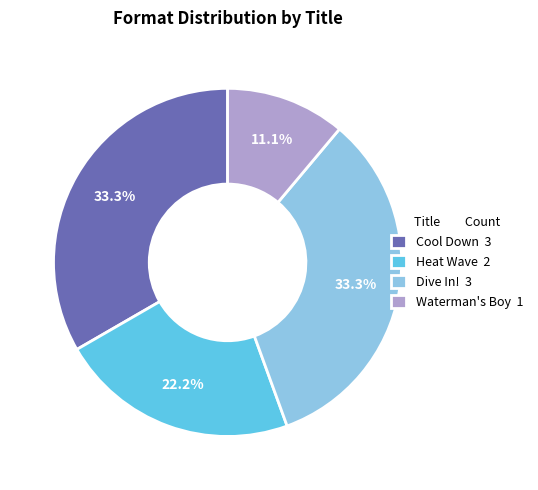

Between Waterman's Boy 1 and Heat Wave 2, which is larger?

Heat Wave 2